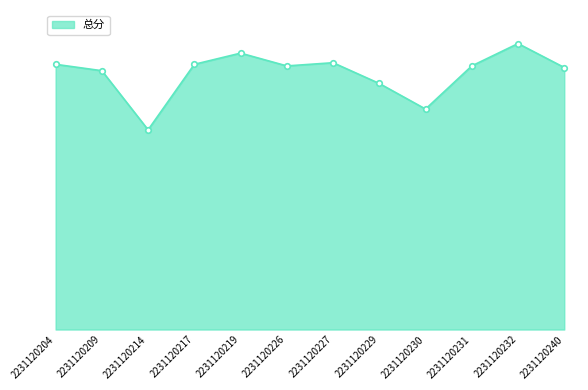

What is the difference between the second highest and second lowest values?

17.5